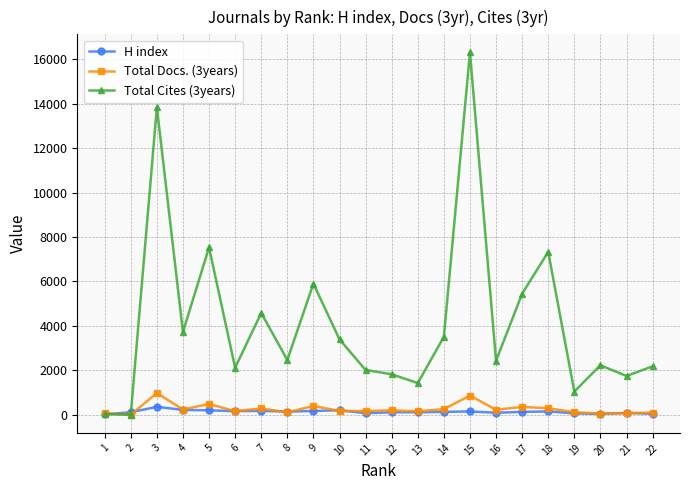

What is the total value across all series at 16?

2746